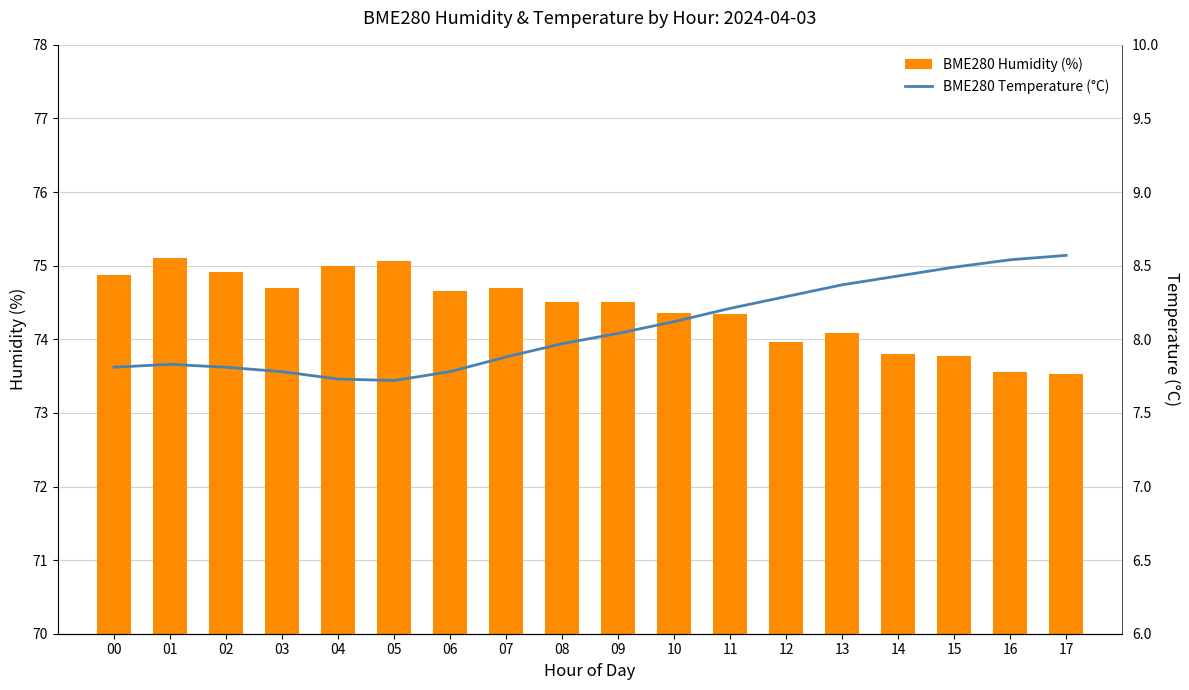

How many series are shown in this chart?

2